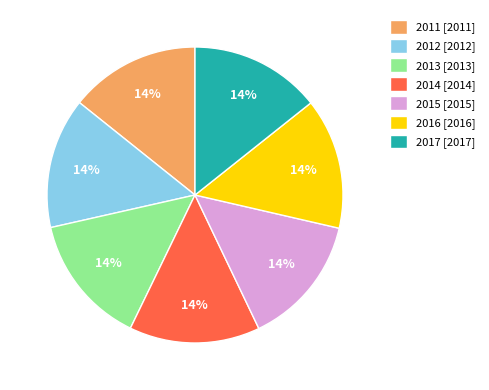

The 2016 slice represents 19% of the pie. True or false?

False